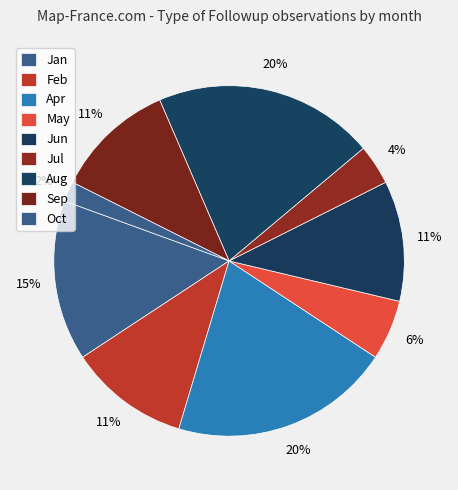

Count the number of slices in the pie.

9